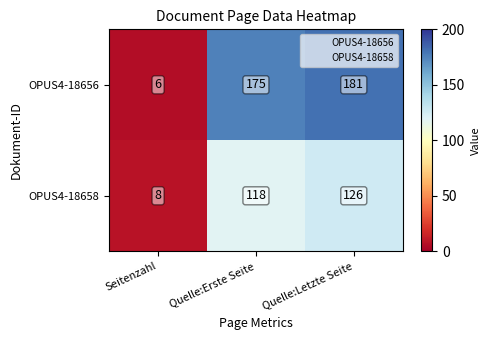

At which category is the sum across all series the highest?

Quelle:Letzte Seite